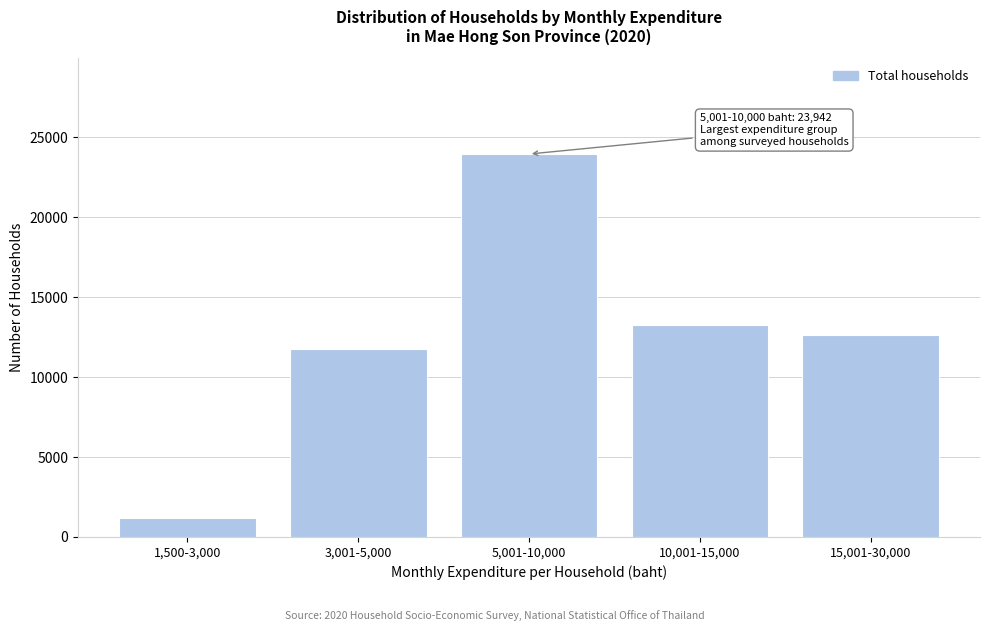

Reading left to right, what are all the values shown in this chart?

1,500-3,000=1171	3,001-5,000=11753	5,001-10,000=23942	10,001-15,000=13267	15,001-30,000=12623